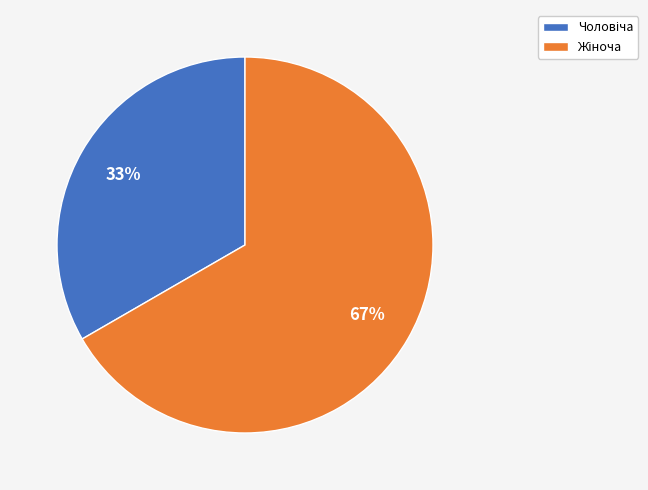

To the nearest percent, what is the average slice percentage?

50%